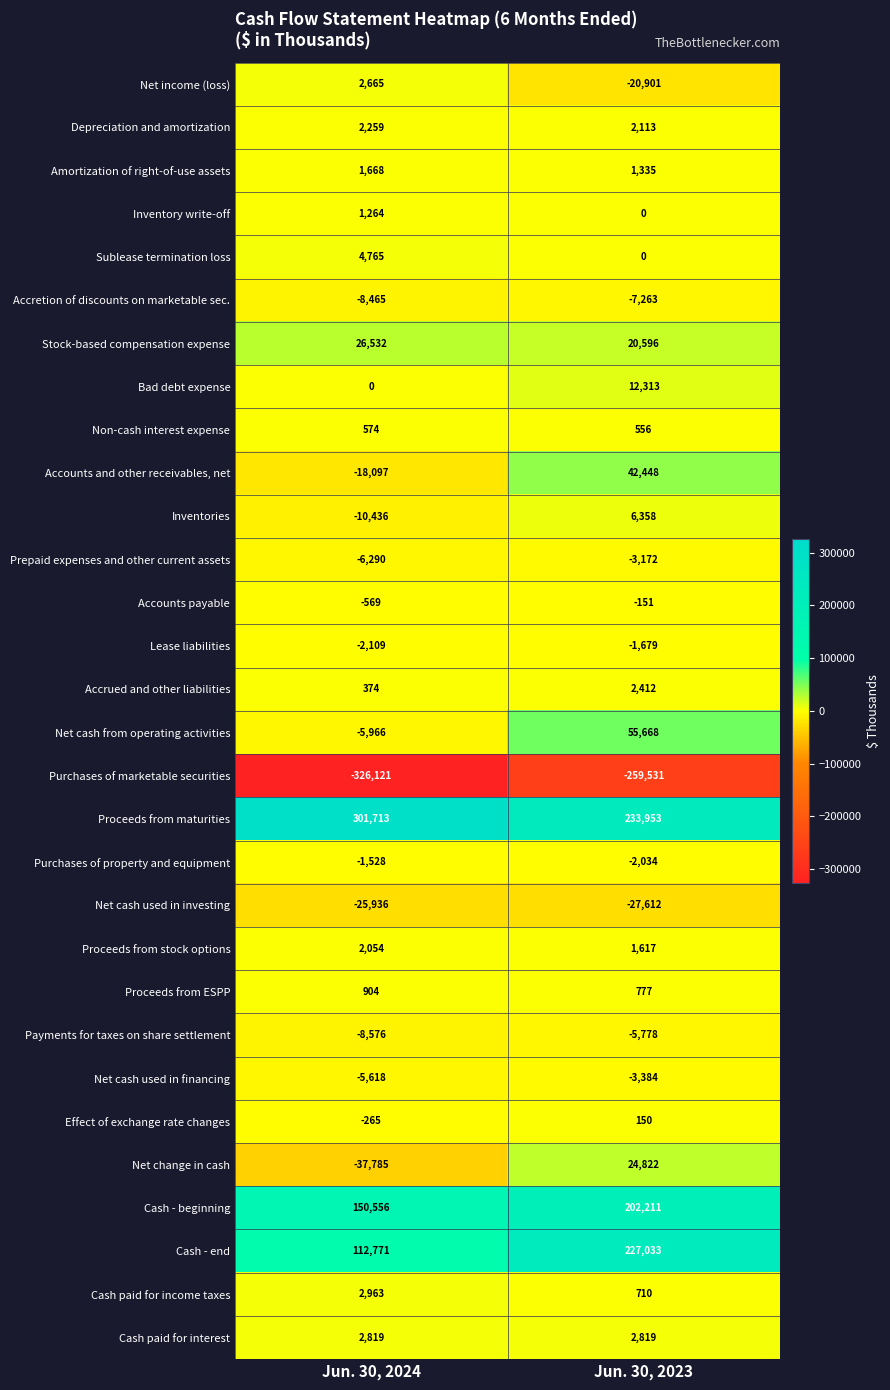

Read the Proceeds from maturities value at Jun. 30, 2024, to the nearest 100.

301700